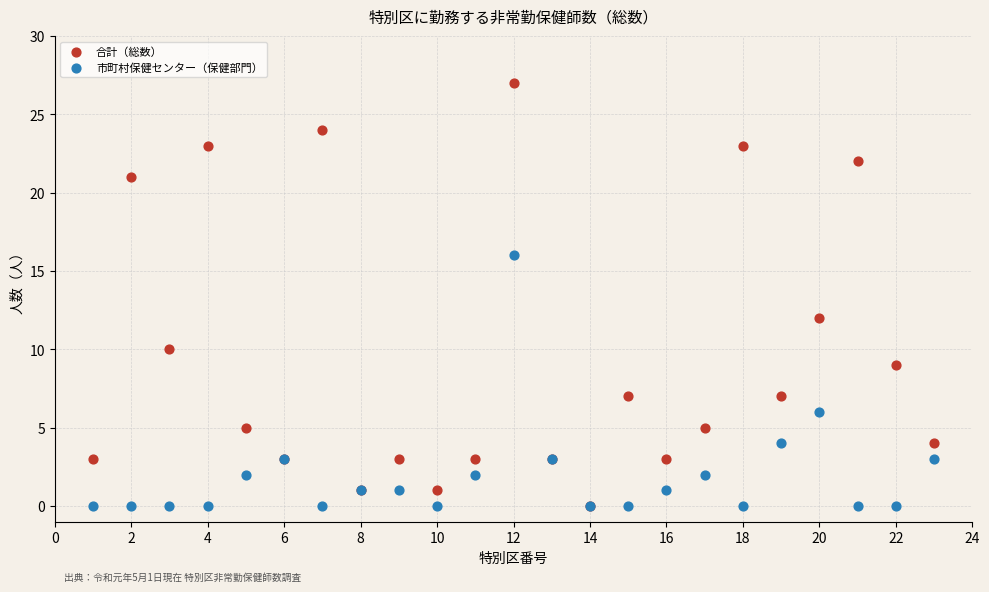

Across all series, what Y value is closest to 13?

12